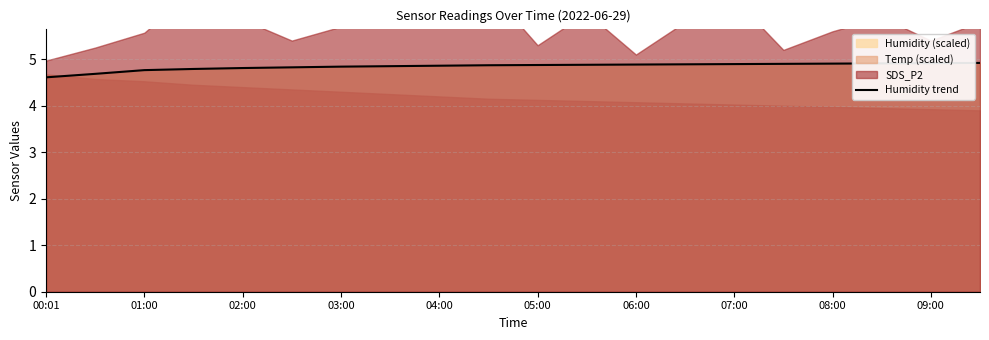

At which category does the chart reach its peak across all series?

19